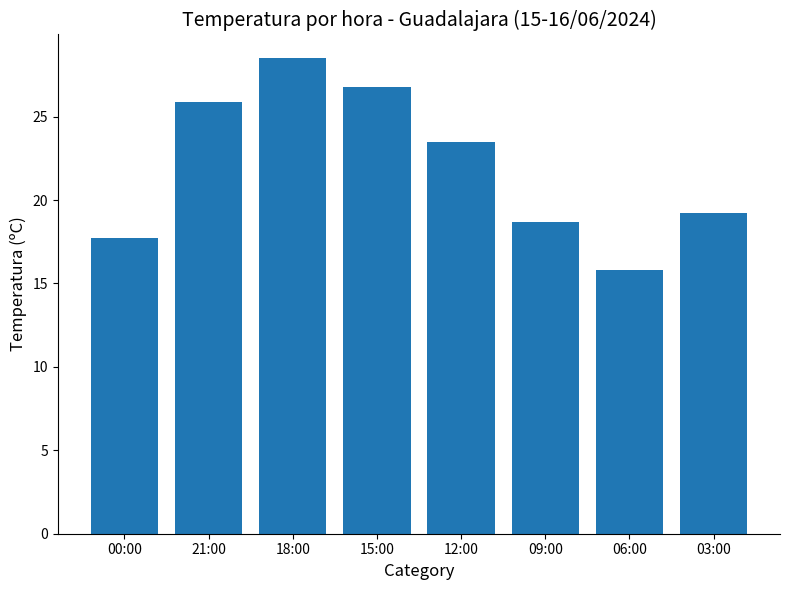

How many bars are there in total?

8